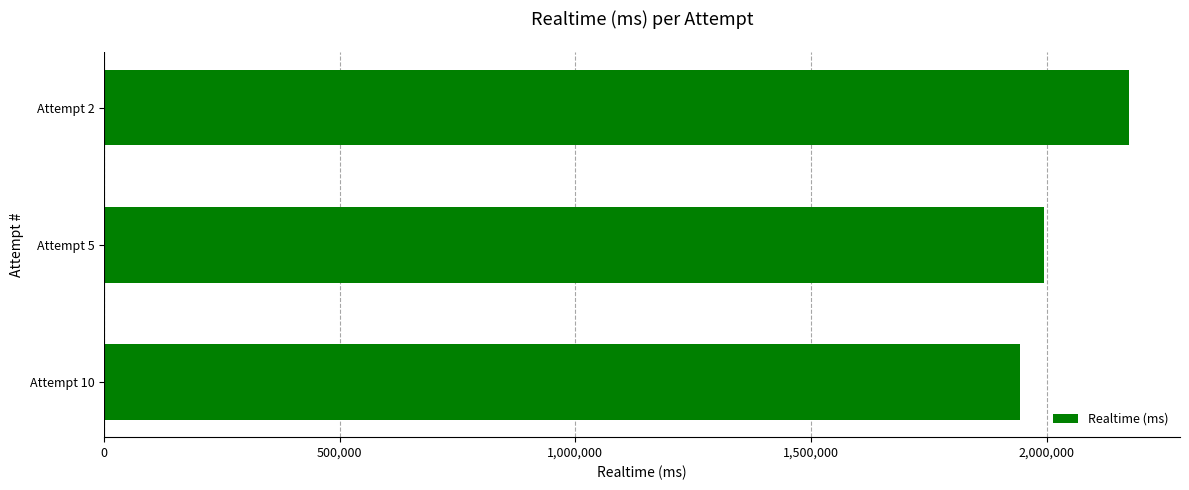

What is the maximum value shown in the chart?

2174459